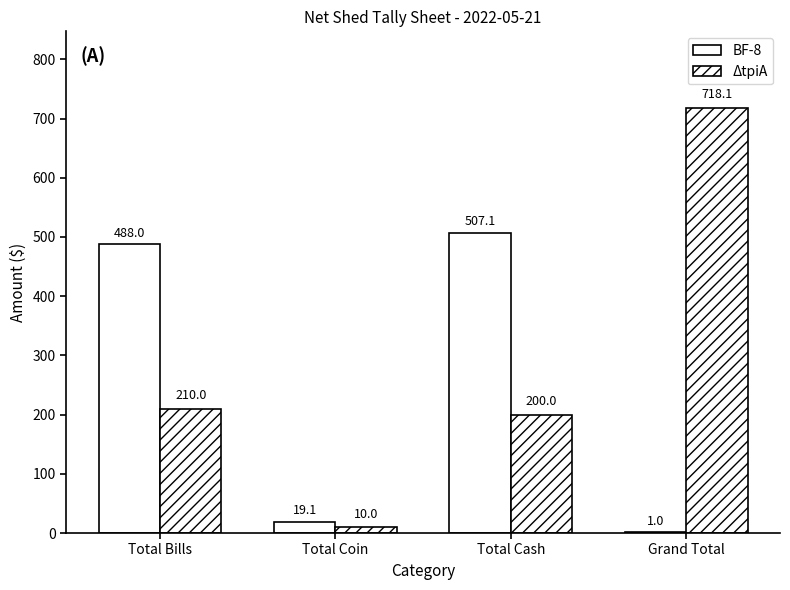

Reading left to right, list all the values displayed in this chart.

BF-8: Total Bills=488.0	Total Coin=19.1	Total Cash=507.1	Grand Total=1.0
ΔtpiA: Total Bills=210.0	Total Coin=10.0	Total Cash=200.0	Grand Total=718.1